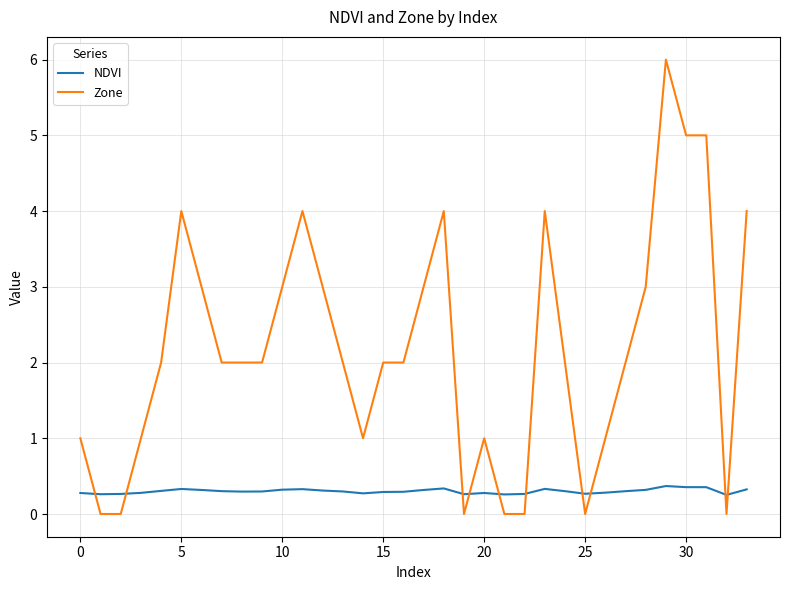

Which series has the widest spread of values?

Zone